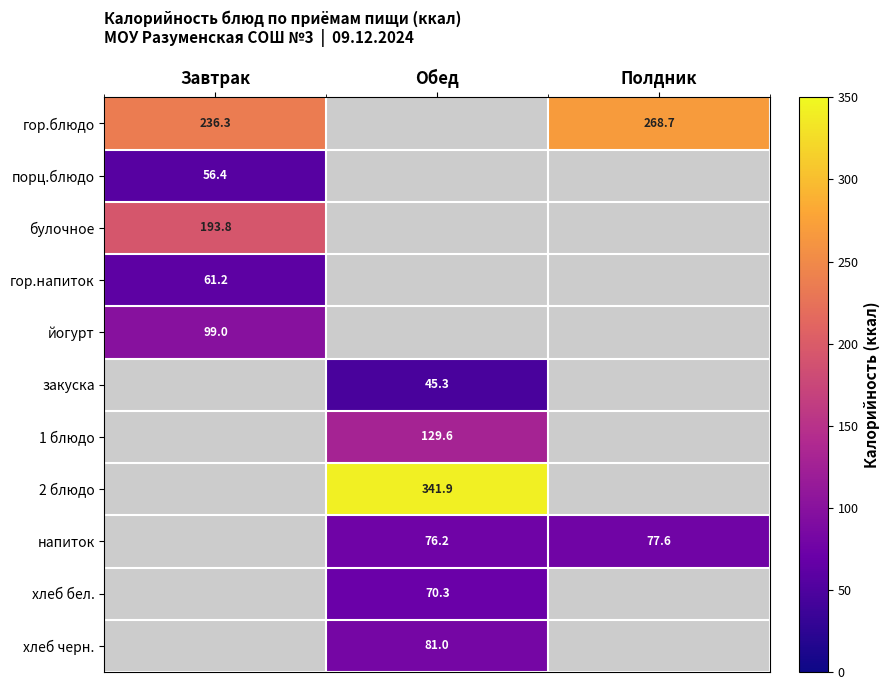

Is it true that хлеб черн. equals 81.0 at Обед?

True